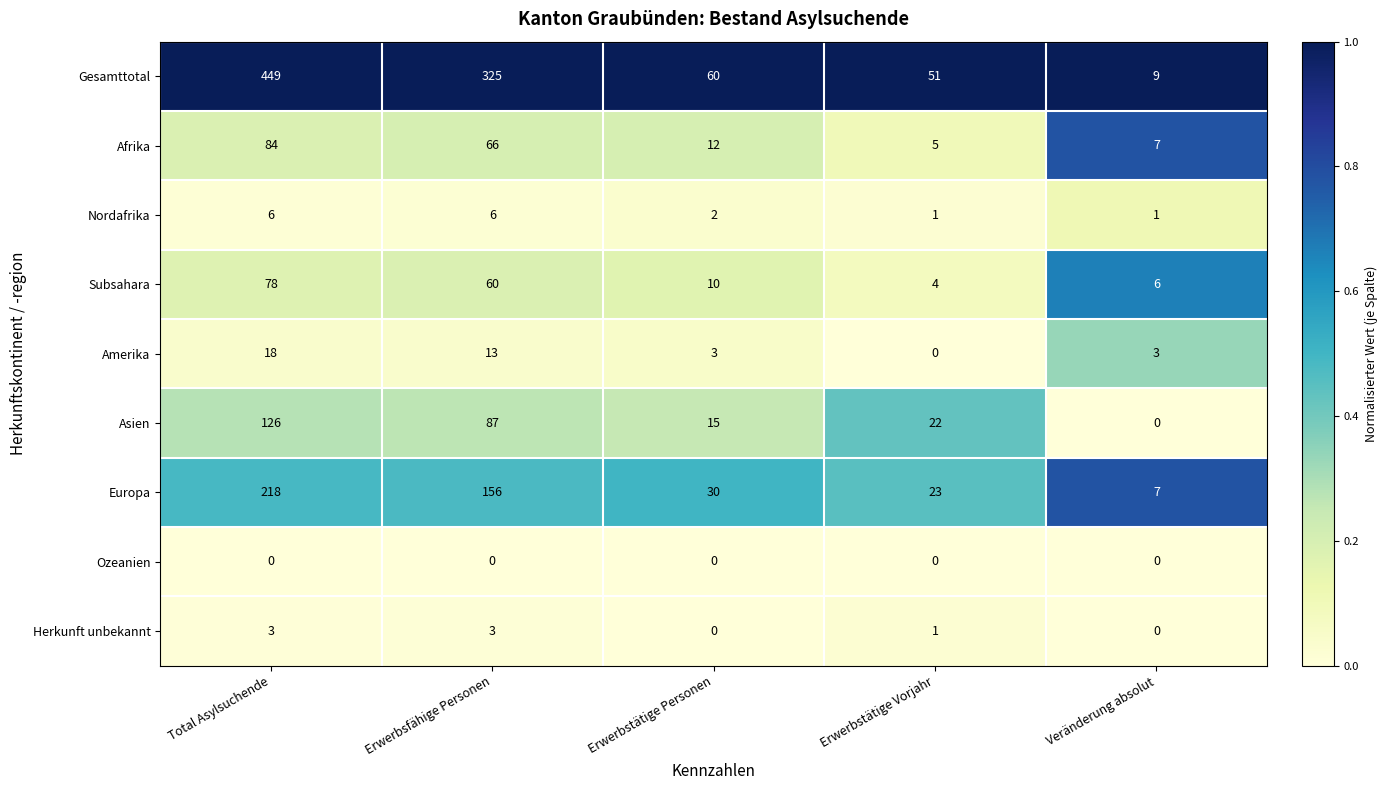

List the series in order of their peak value, lowest first.

Ozeanien, Herkunft unbekannt, Nordafrika, Amerika, Subsahara, Afrika, Asien, Europa, Gesamttotal